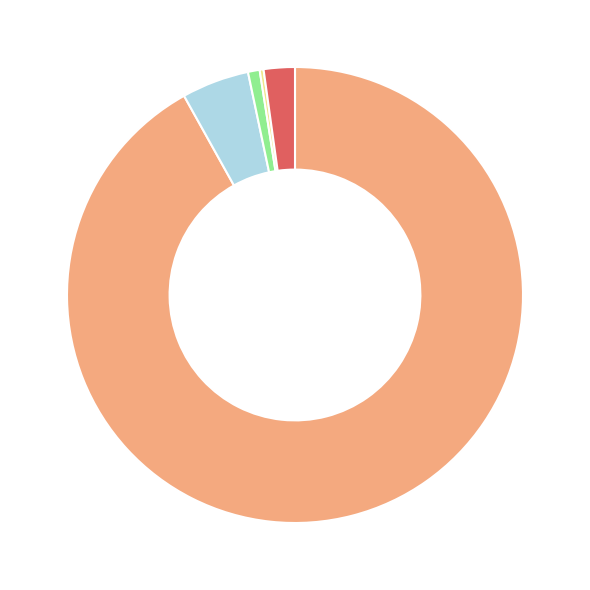

Does any single category account for the majority?

Yes